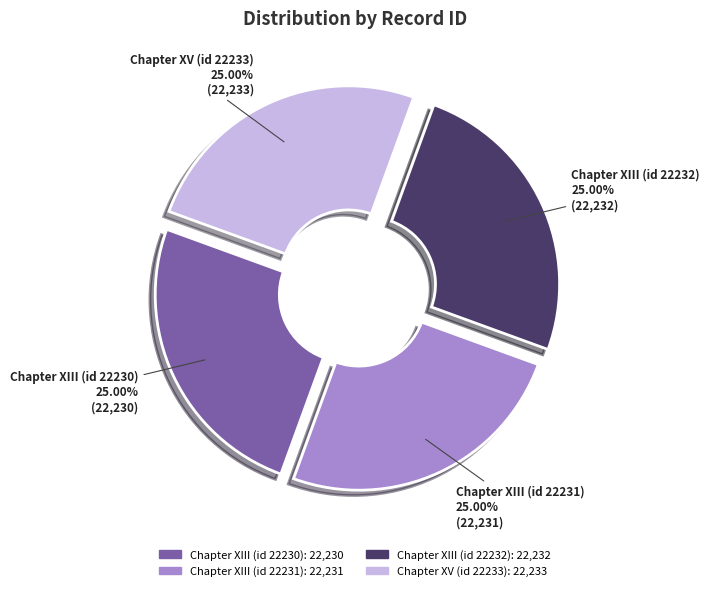

Count the number of slices in the pie.

4